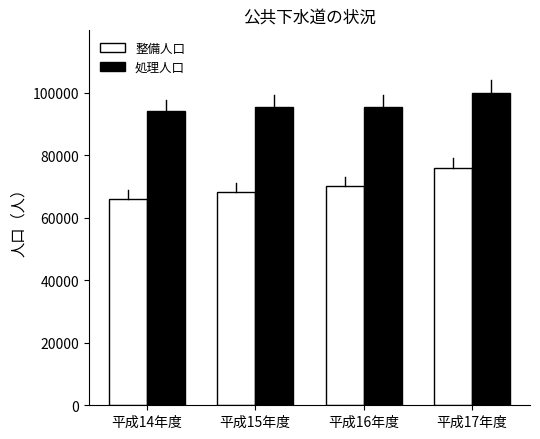

What is the lowest value of the 整備人口 series?

66150